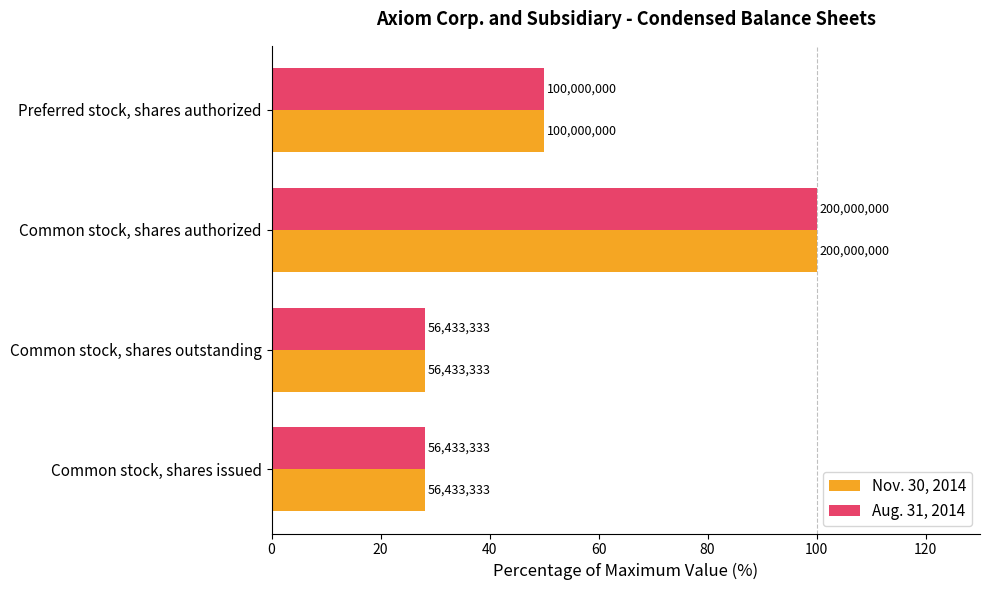

What is the difference between the second highest and minimum values in the Aug. 31, 2014 series?

21.8